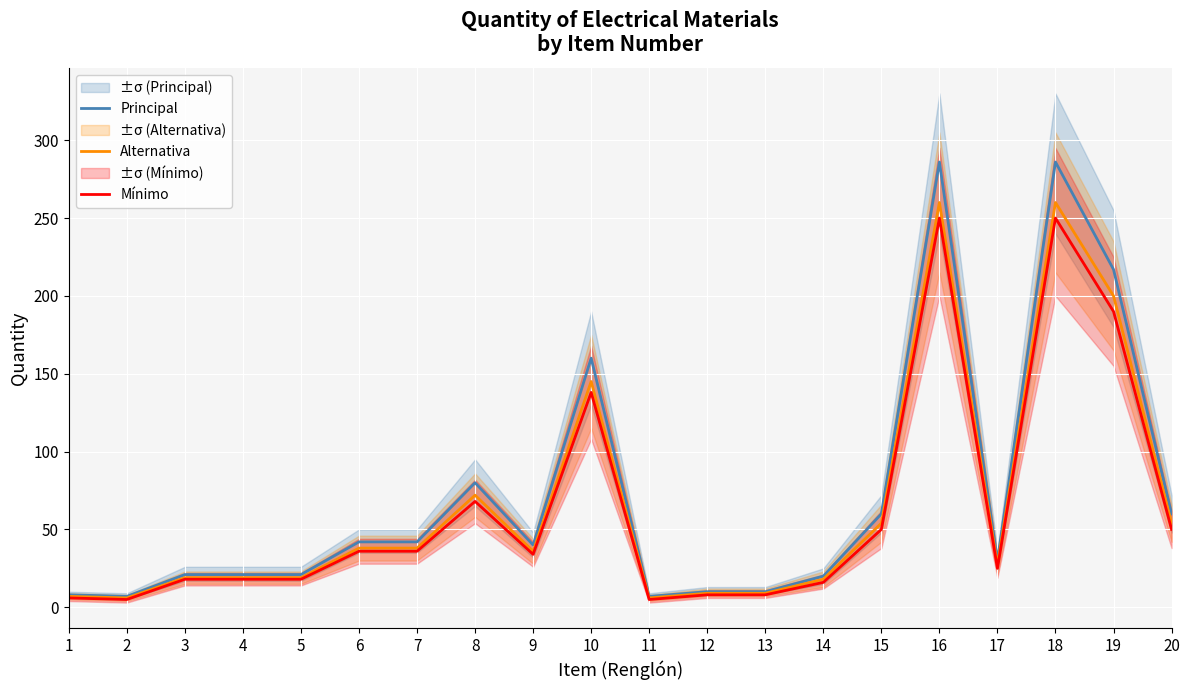

The value of Mínimo at 5 is 18. True or false?

True